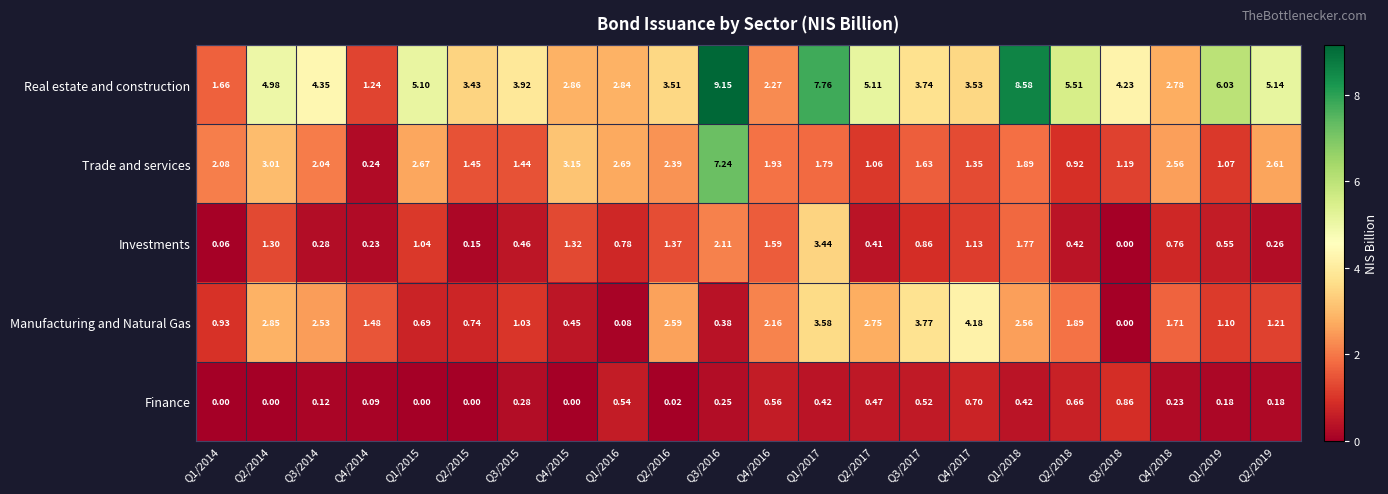

Which series changed the most between Q1/2014 and Q4/2014?

Trade and services